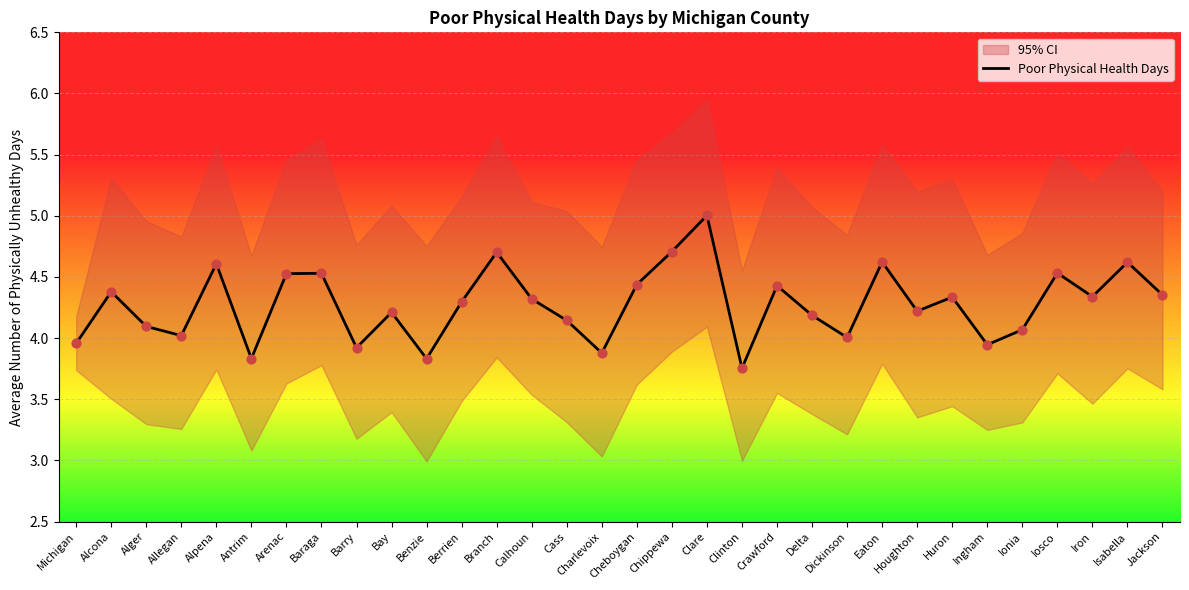

Which has a higher value, Benzie or Barry?

Barry